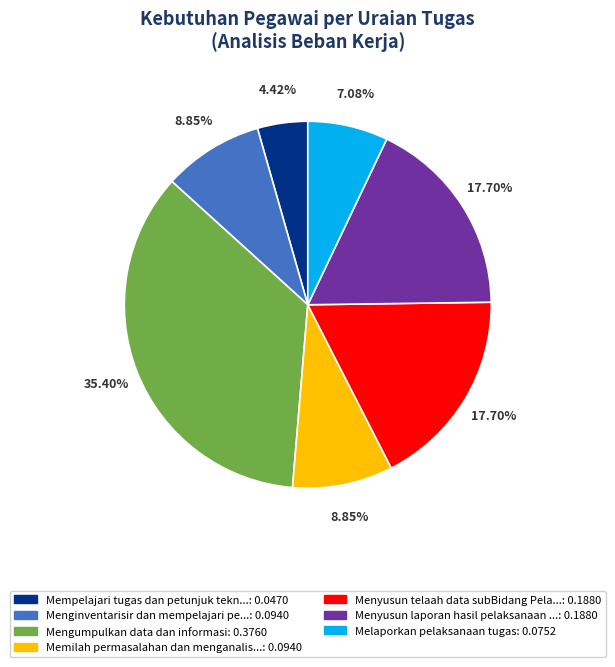

To the nearest percent, what is the average slice percentage?

14%